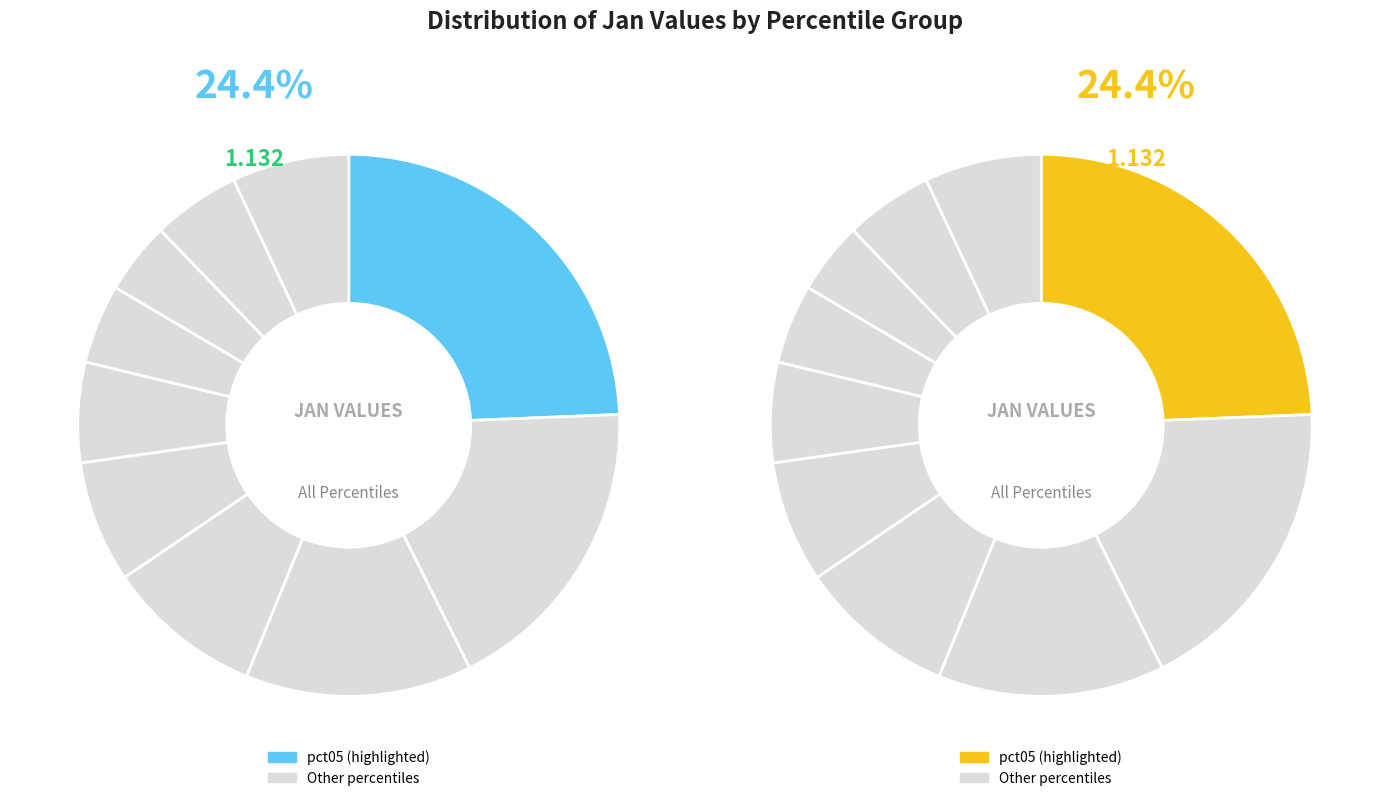

To the nearest percent, what is the difference between the largest and smallest slice percentages?

20%